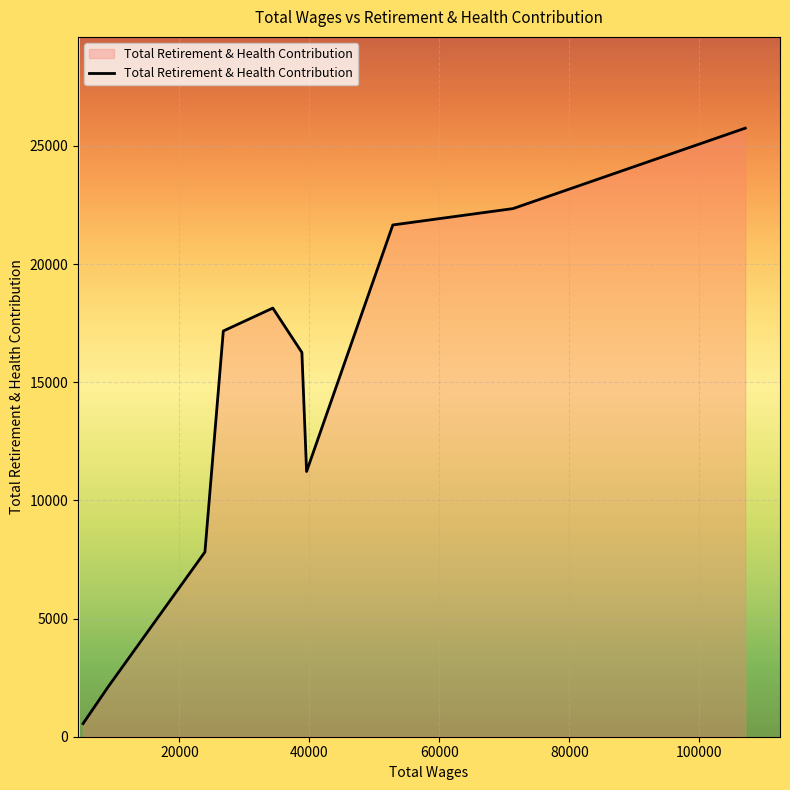

Reading left to right, extract all data points from this chart.

554	2129	7817	17169	18138	16261	11223	21656	22349	25752